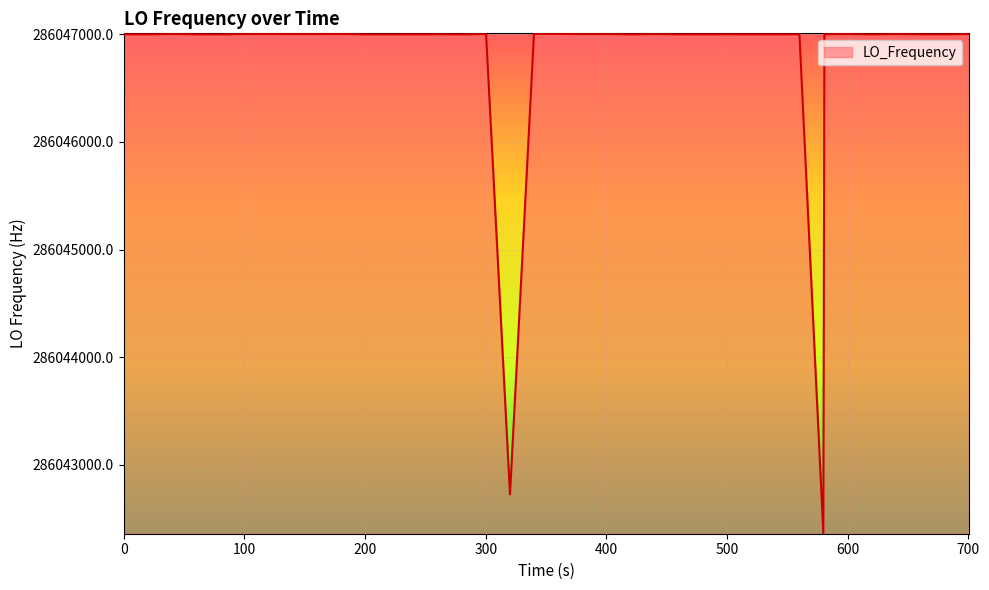

What is the minimum value shown in the chart?

286042365.4